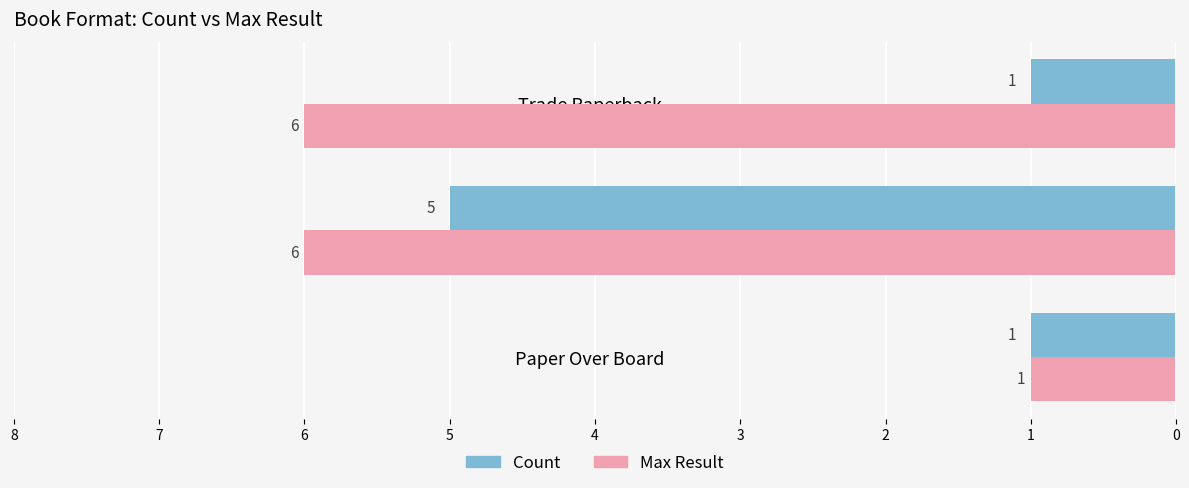

List the series in order of their peak value, lowest first.

Count, Max Result